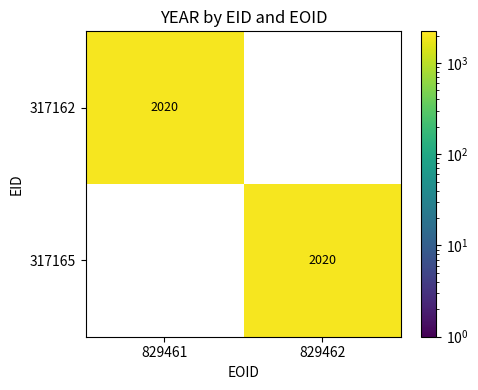

The 317162 series shows 2752 at 829461. True or false?

False